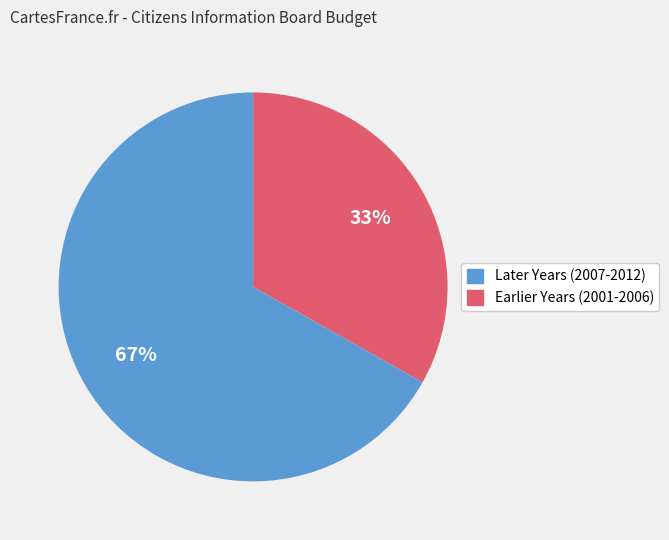

To the nearest percent, what is the difference between the largest and smallest slice percentages?

34%